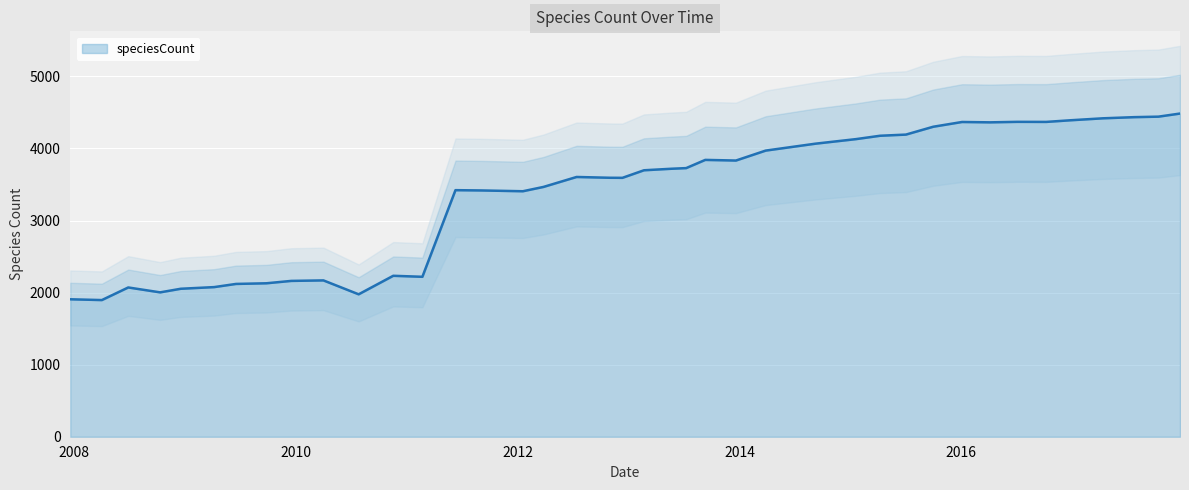

Read the value at 2009-12-16, to the nearest 10.

2160